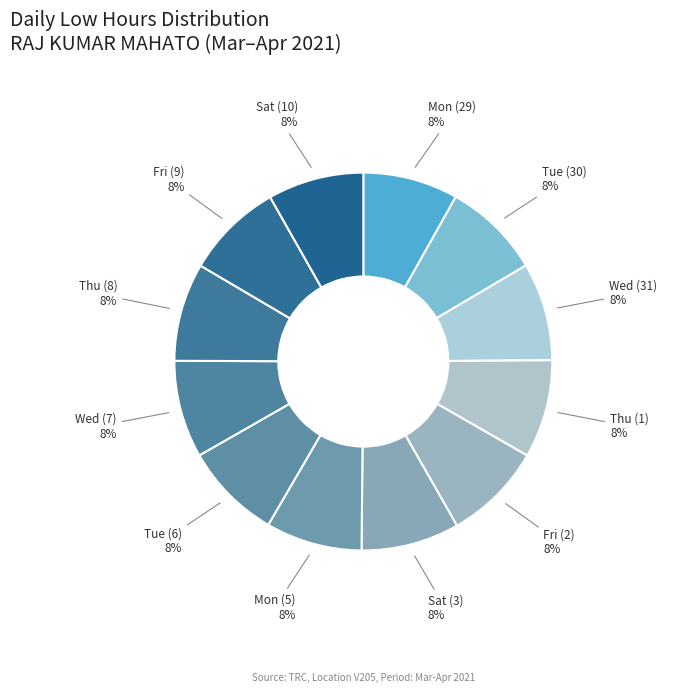

To the nearest percent, what portion does Tue (30) represent?

8%